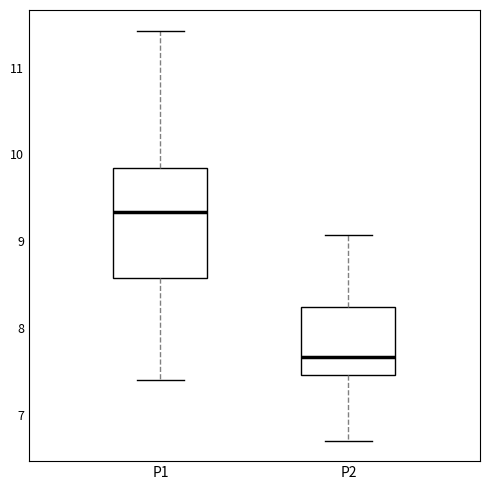

Reading left to right, read every box against the y-axis: the position of its median line, the range the box covers, and the ends of its whiskers. The values are not printed on the chart, so give them approximately, as read against the axis.

P1: median 9.3, box 8.6 to 9.8, whiskers 7.4 to 11.4
P2: median 7.7, box 7.5 to 8.2, whiskers 6.7 to 9.1